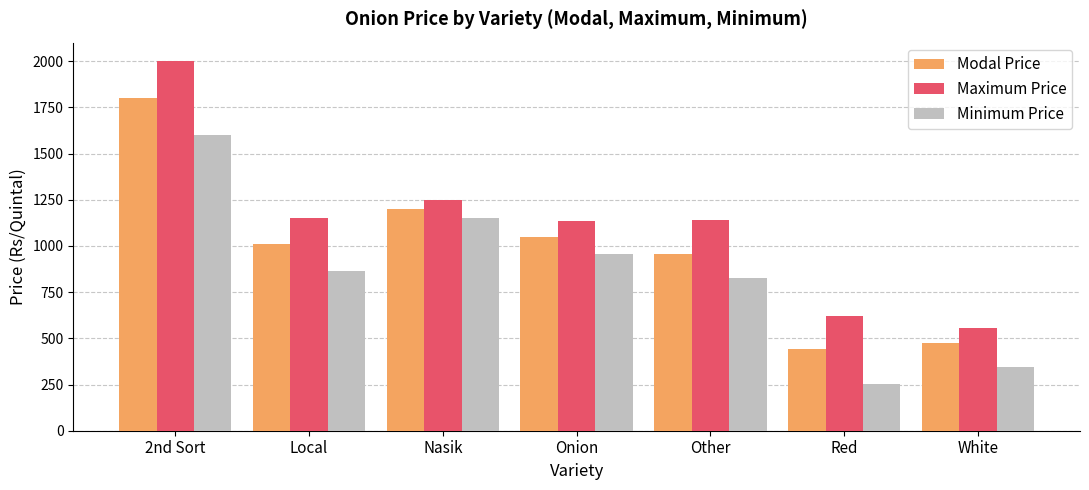

True or false: Maximum Price has a value of 353 at White.

False